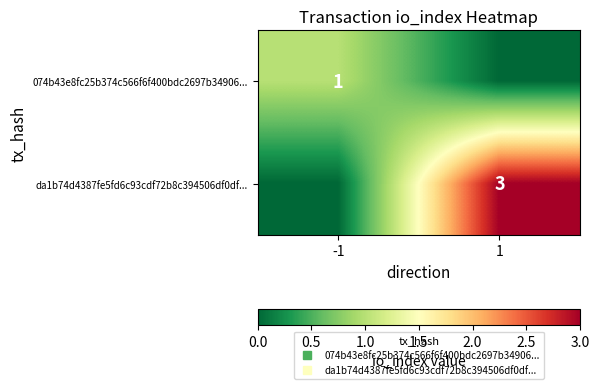

Which series changed the most between -1 and 1?

da1b74d4387fe5fd6c93cdf72b8c394506df0df...